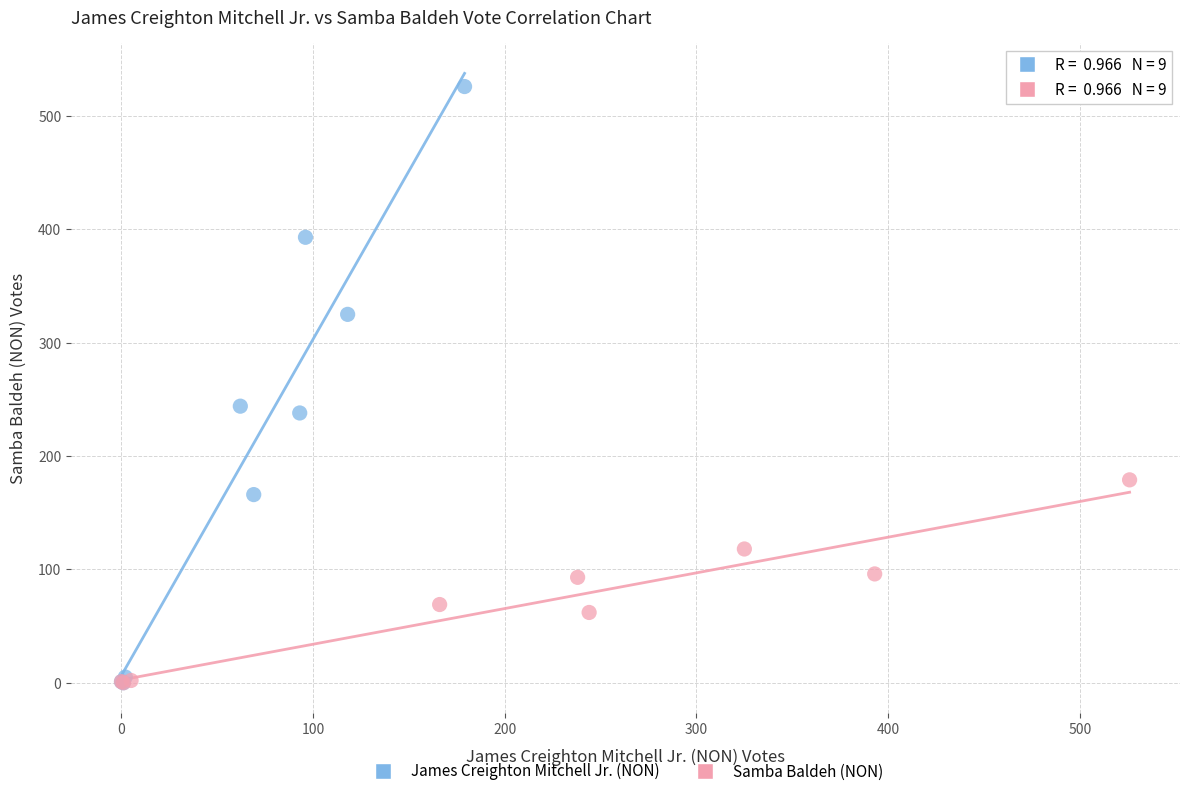

Which series has the widest spread of Y values?

James Creighton Mitchell Jr. (NON)